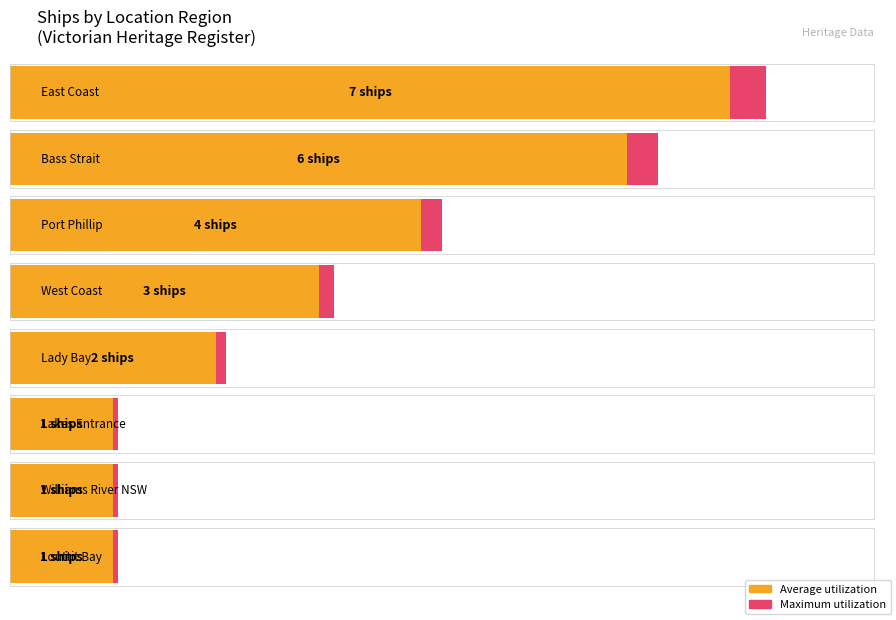

Does the chart contain any negative values?

No